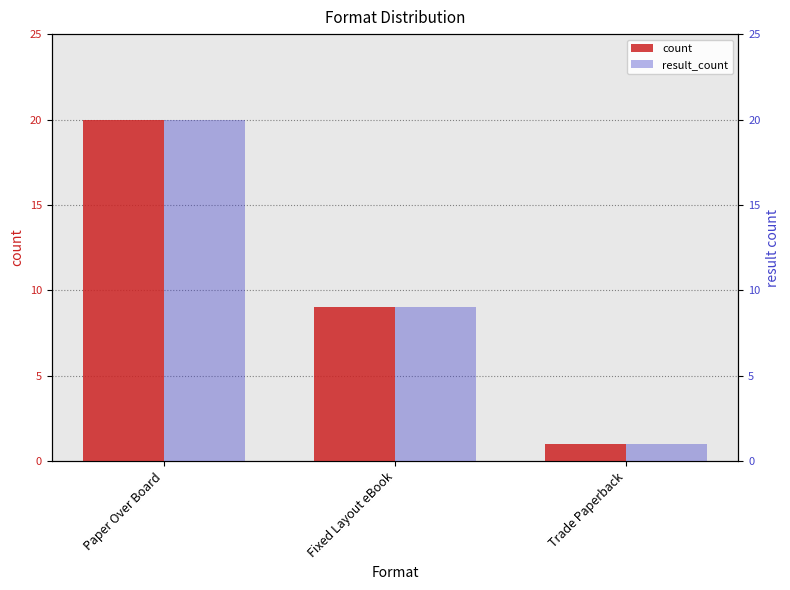

What are all the series names shown in the legend?

count, result_count